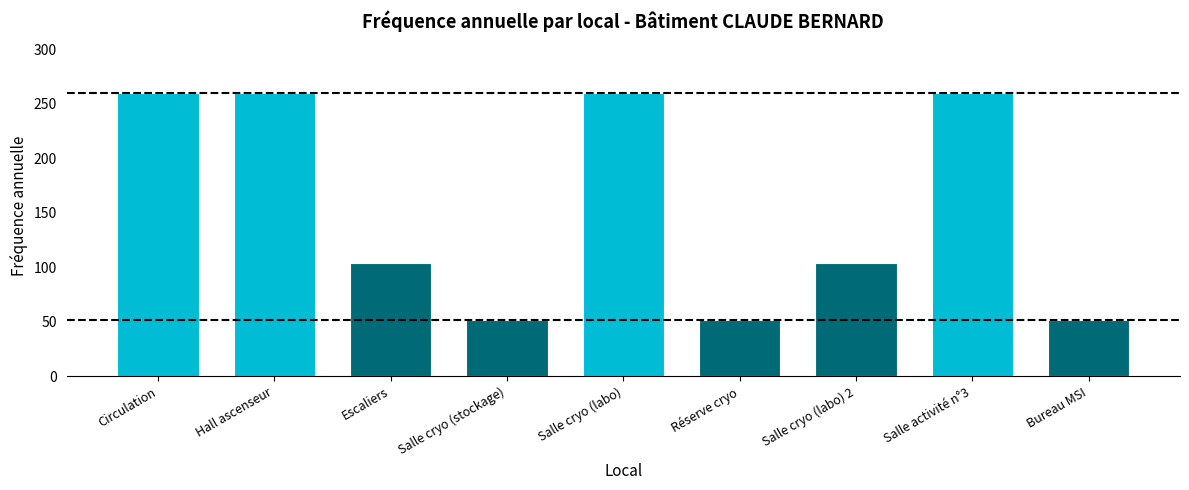

What is the sum of all values?

1404